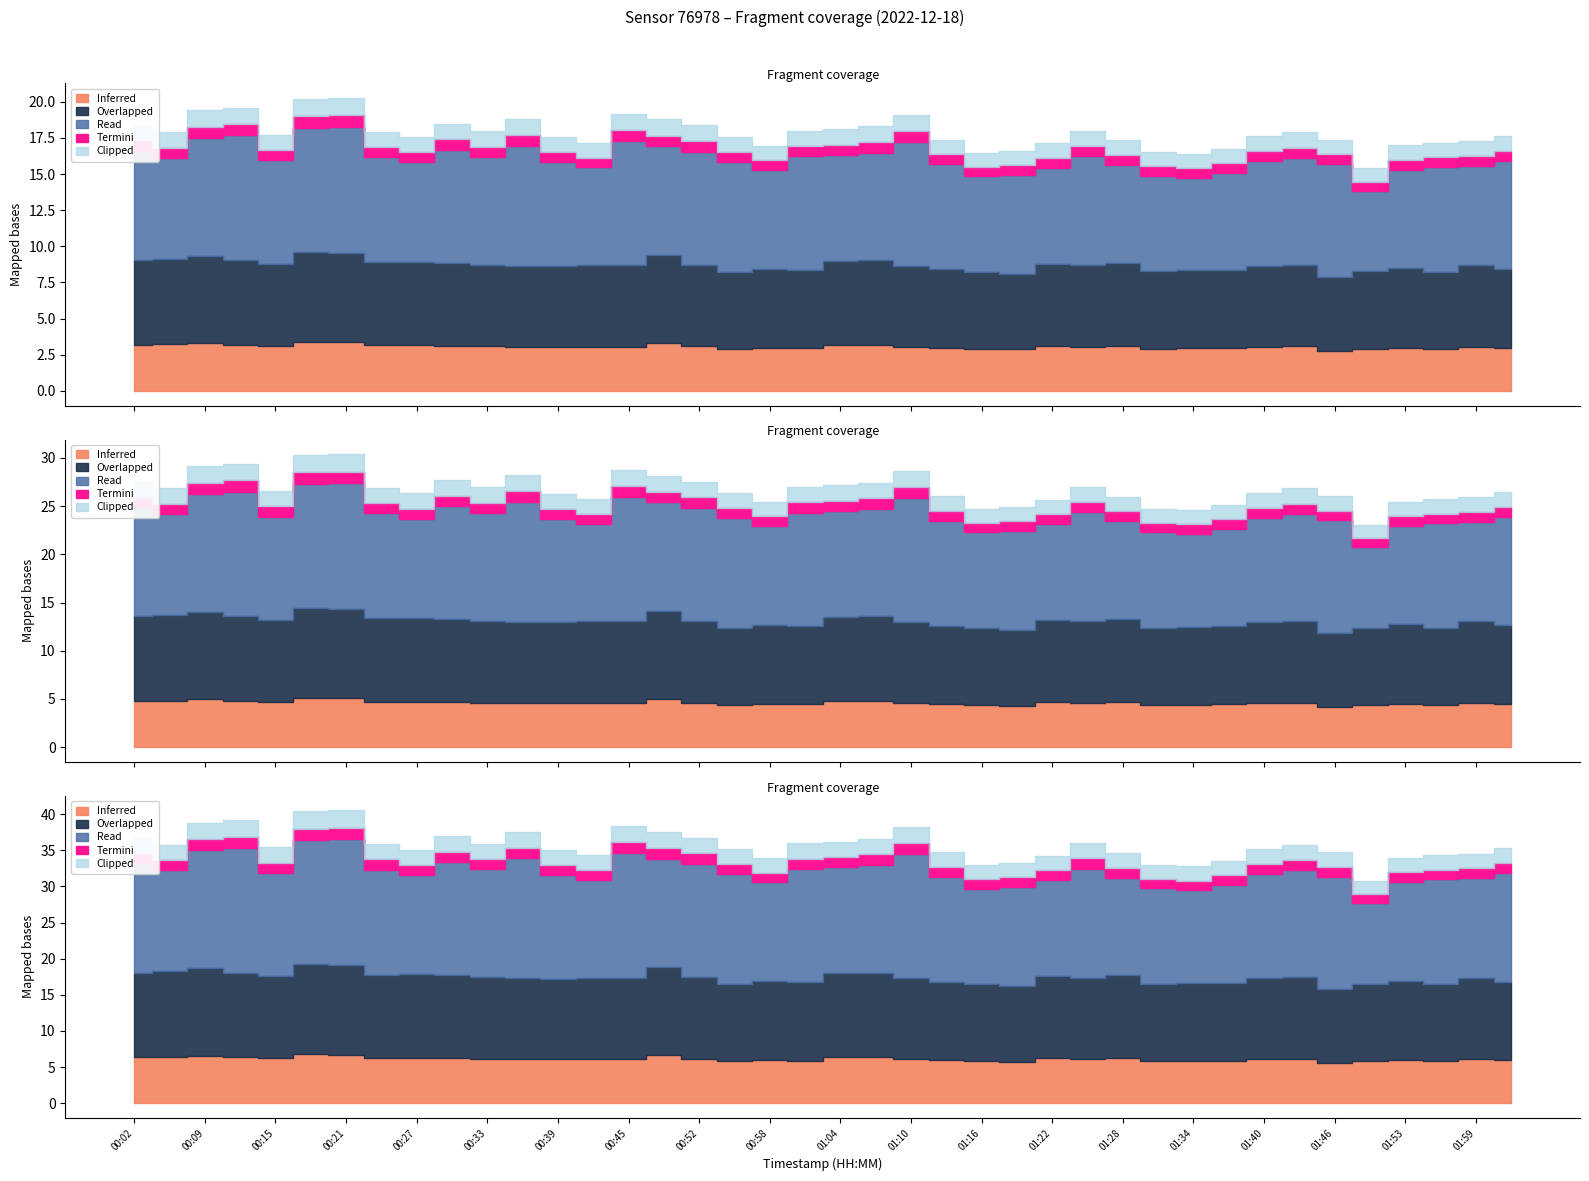

What is the sum of the P1 values at 01:25 and 01:40?

35.2